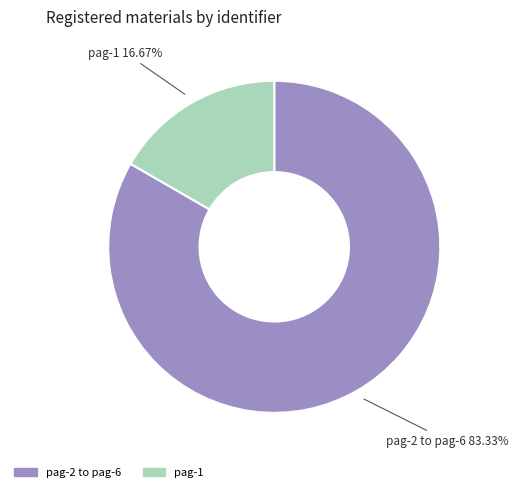

Is there any slice that represents more than half of the pie?

Yes